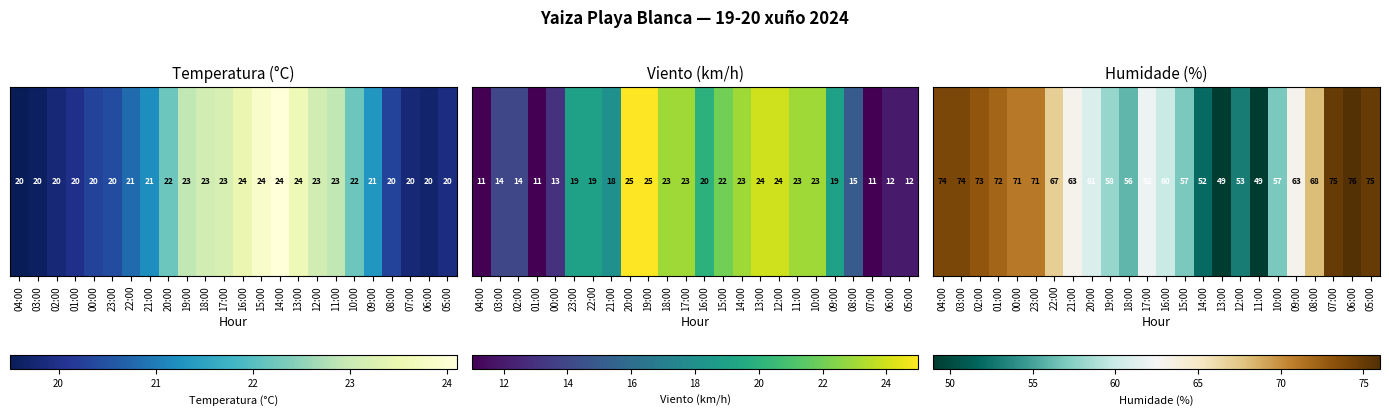

Read the value at 05:00, to the nearest 5.

75